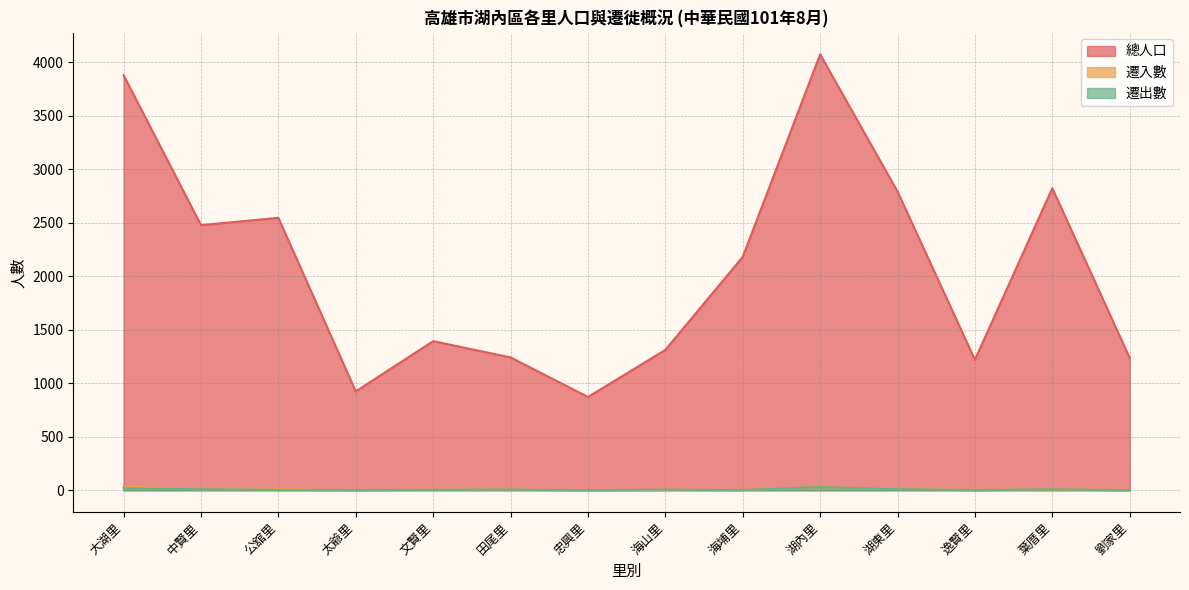

In 總人口, how many points are lower than both neighbors (excluding endpoints)?

4